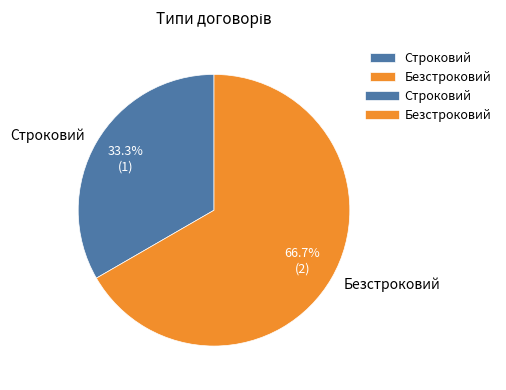

Between Безстроковий and Строковий, which is larger?

Безстроковий